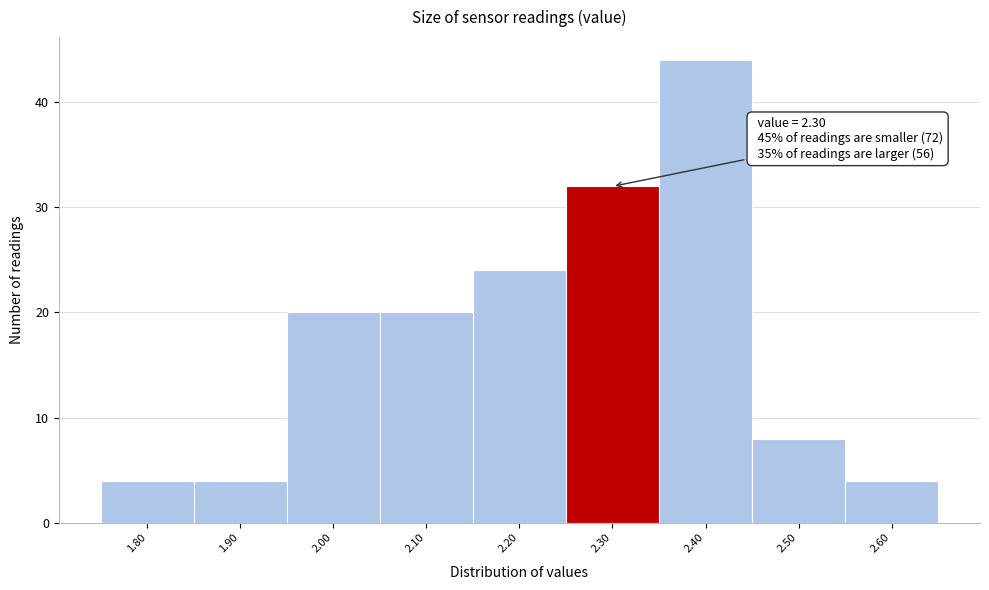

Over which range of the x-axis is the bar tallest?

2.35 to 2.45